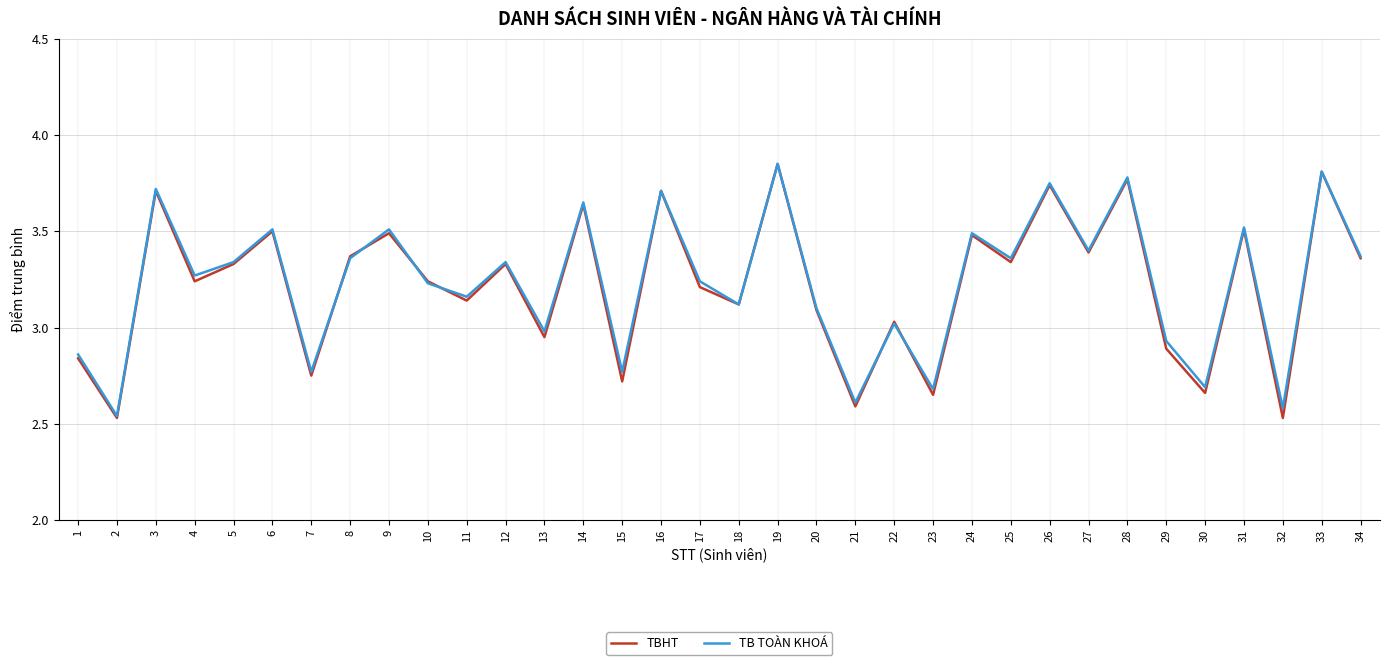

What is the difference between the second highest and minimum values in the TBHT series?

1.3